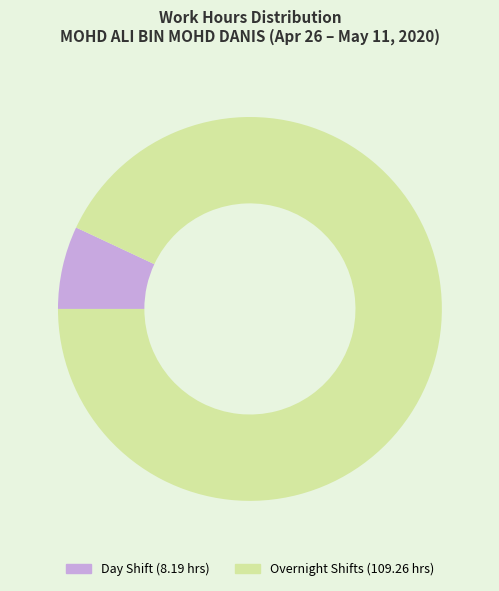

The Day Shift (8.19 hrs) slice represents 1% of the pie. True or false?

False